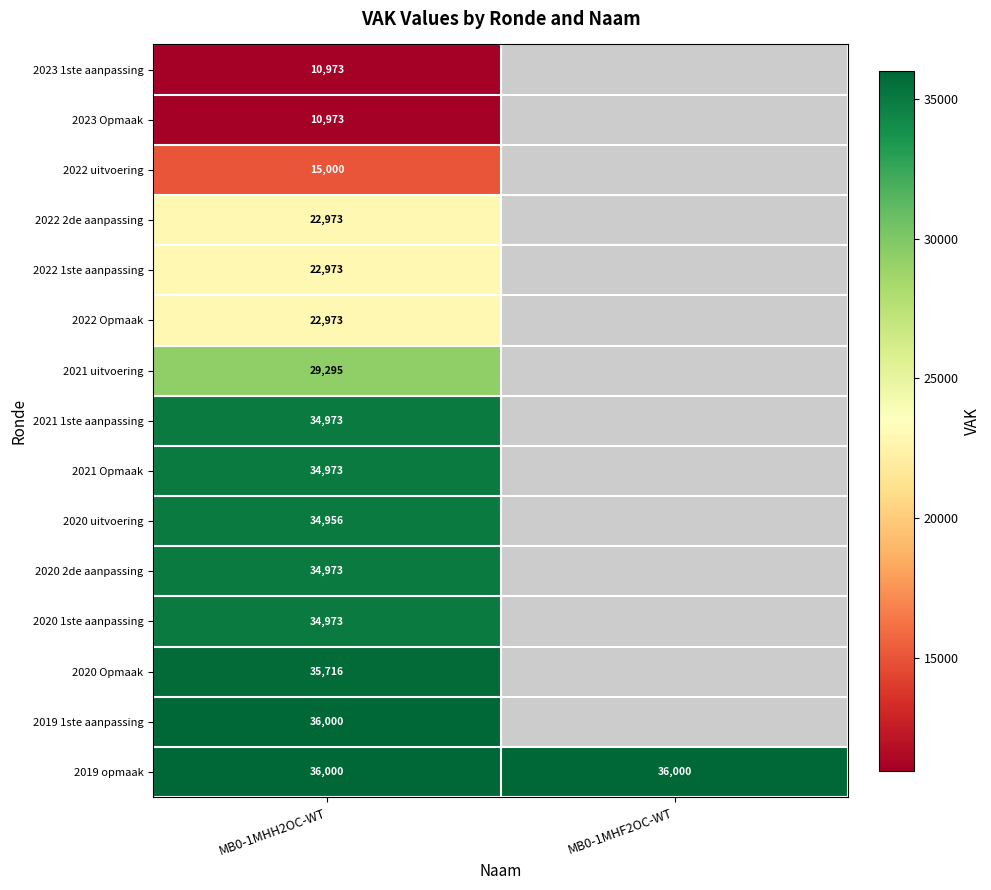

Is the value of 2019 opmaak at MB0-1MHF2OC-WT greater than the value of 2022 Opmaak at MB0-1MHH2OC-WT?

Yes